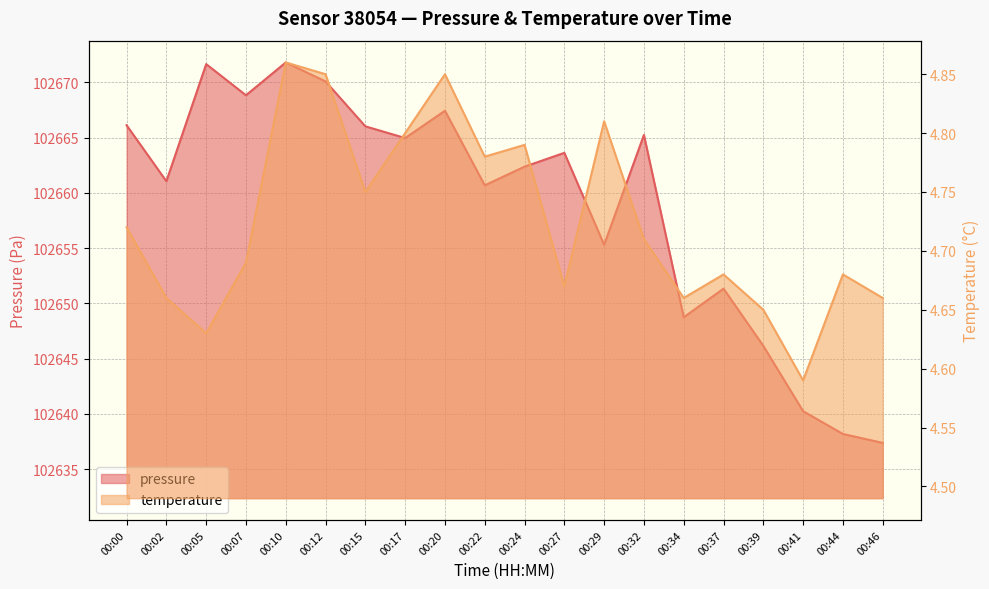

The pressure series shows 102671.7 at 00:05. True or false?

True